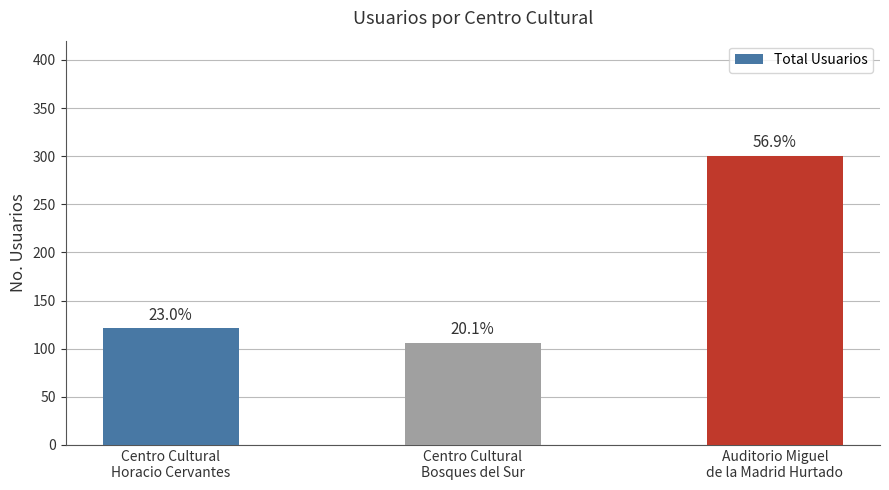

Between Centro Cultural
Bosques del Sur and Centro Cultural
Horacio Cervantes, which is larger?

Centro Cultural
Horacio Cervantes